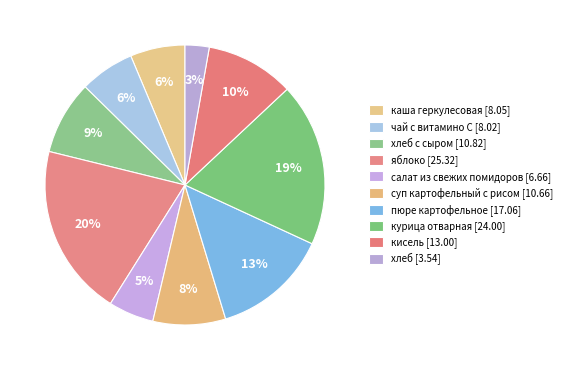

What is the smallest slice in the pie chart?

хлеб